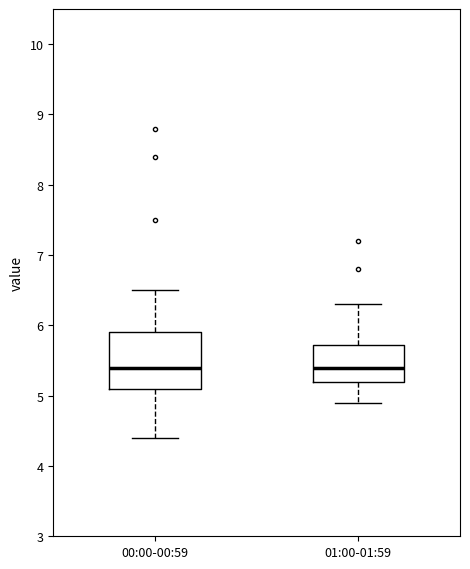

Reading left to right, transcribe this box plot: for each box, give where its median line is, the range the box spans, and where its two whiskers end, as read against the y-axis. The values are not printed on the chart, so give them approximately, as read against the axis.

00:00-00:59: median 5.4, box 5.1 to 5.9, whiskers 4.4 to 6.5
01:00-01:59: median 5.4, box 5.2 to 5.7, whiskers 4.9 to 6.3